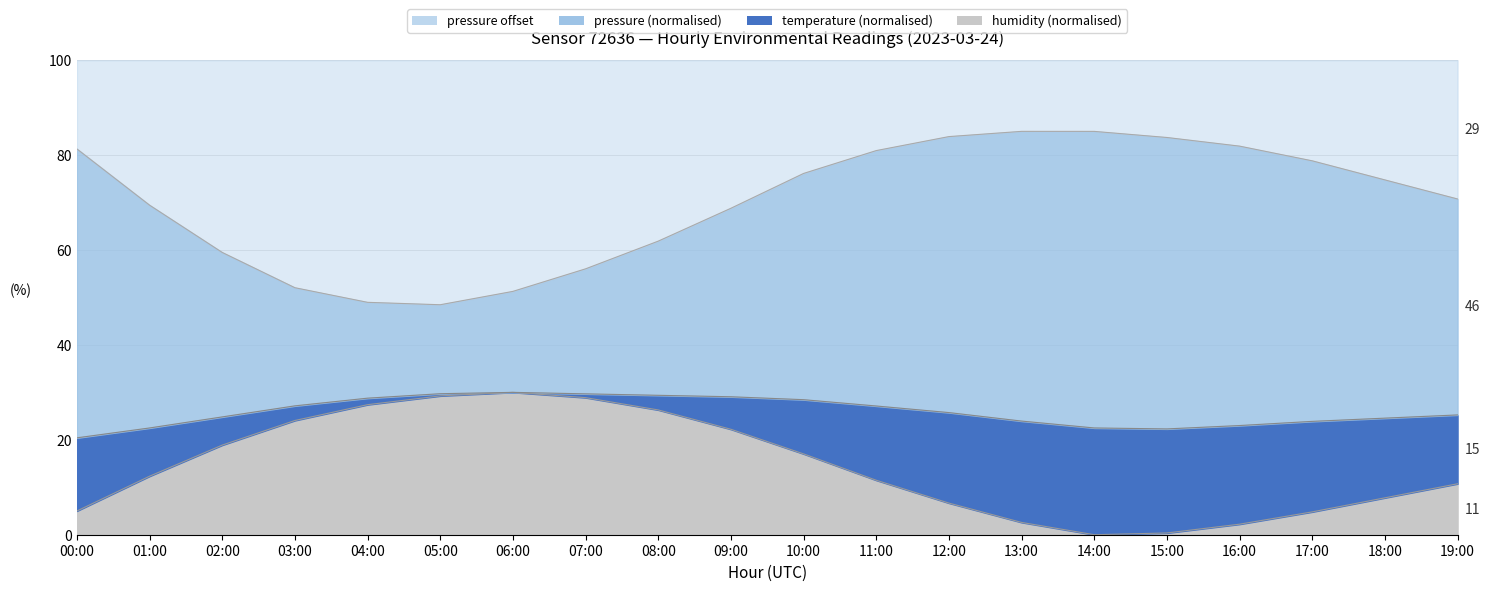

The value of pressure at 01:00 is 69.4. True or false?

True